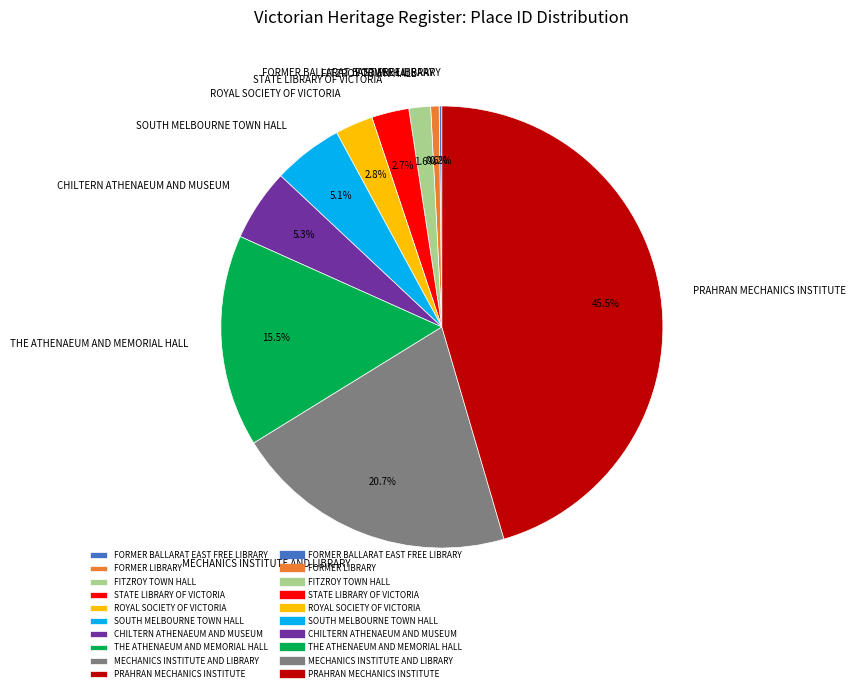

Which slice is the largest?

PRAHRAN MECHANICS INSTITUTE